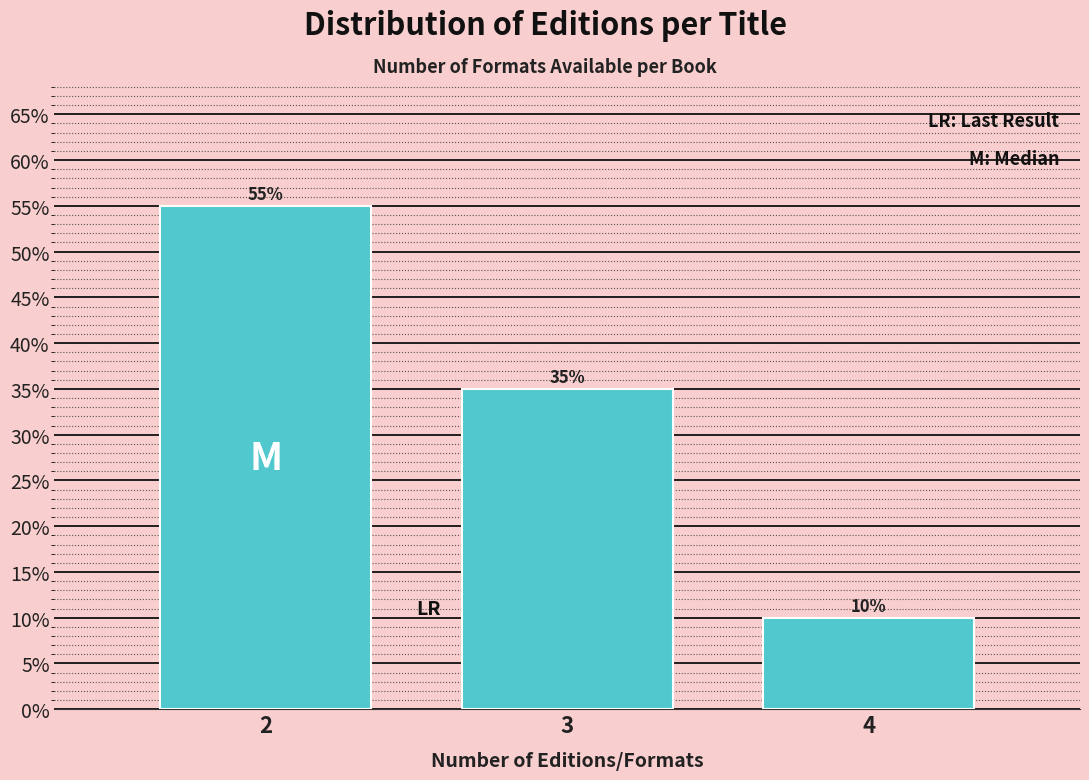

Reading left to right, list all the values displayed in this chart.

55.0	35.0	10.0